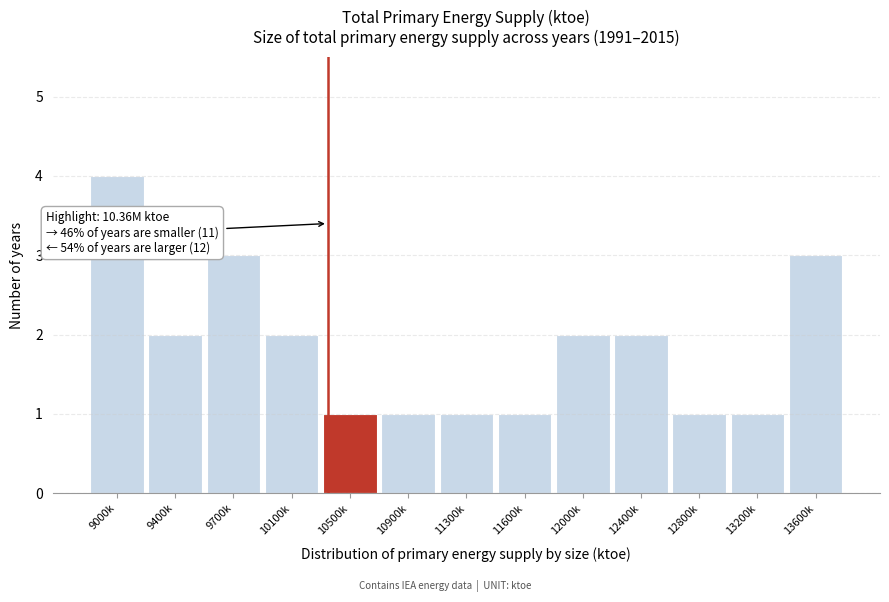

Reading left to right, what are all the values shown in this chart?

4	2	3	2	1	1	1	1	2	2	1	1	3